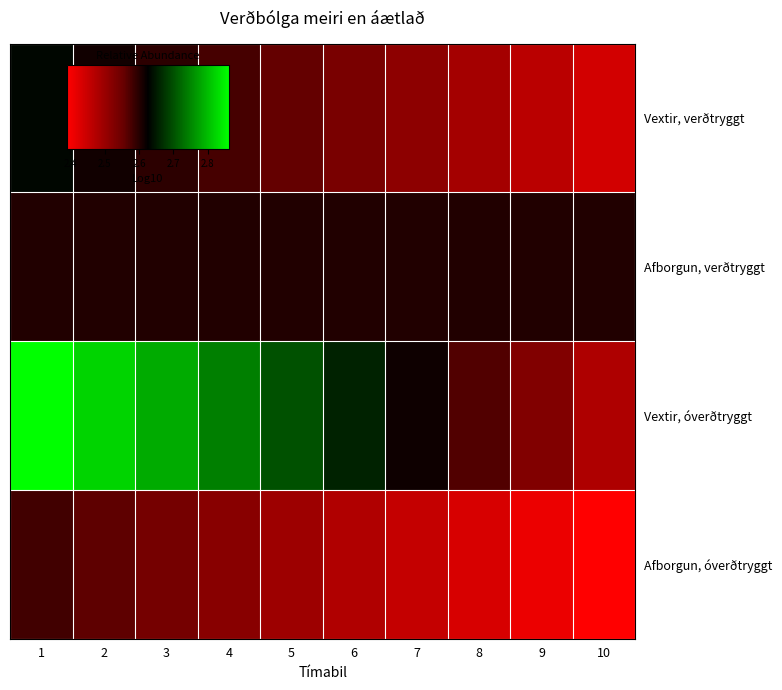

Count the number of categories in the chart.

10